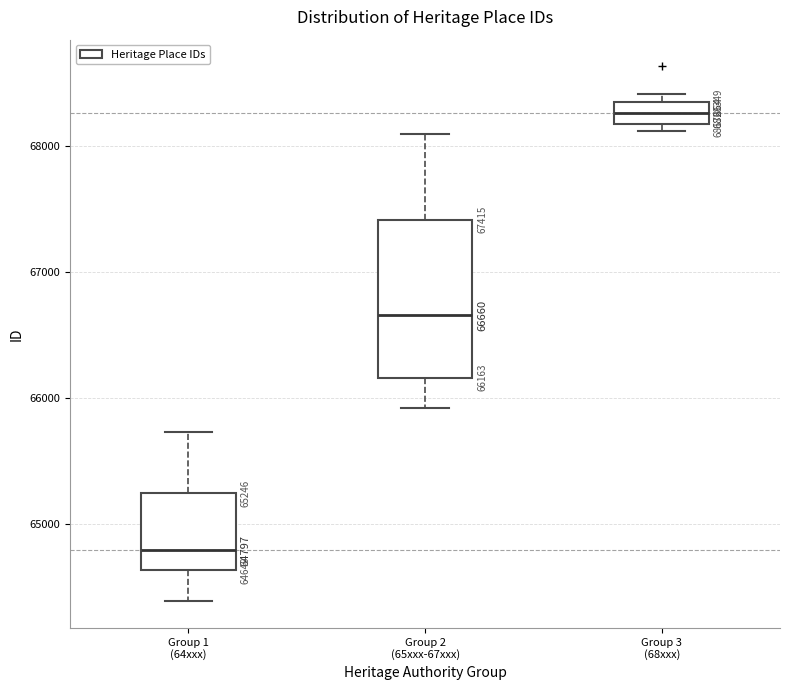

Which box has the highest median line?

Group 3 (68xxx)